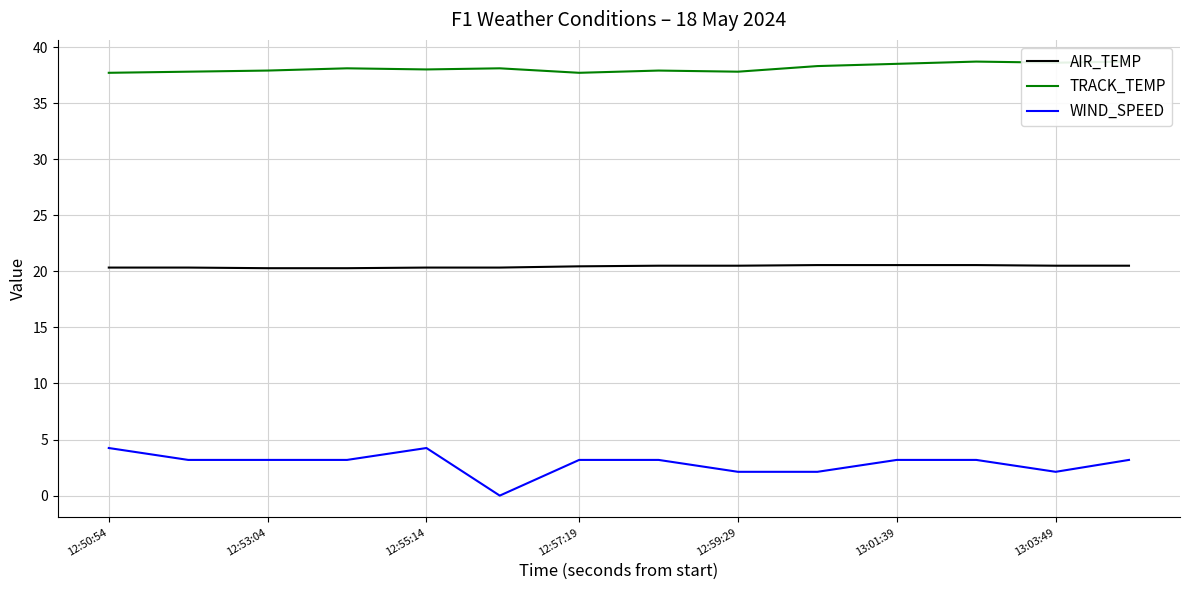

What are all the series names shown in the legend?

AIR_TEMP, TRACK_TEMP, WIND_SPEED